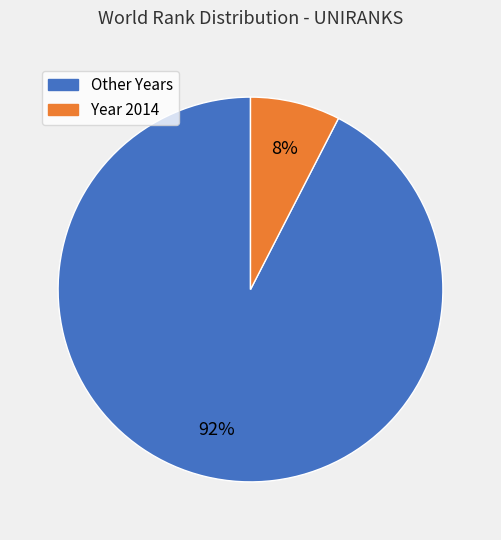

To the nearest percent, what is the average slice percentage?

50%